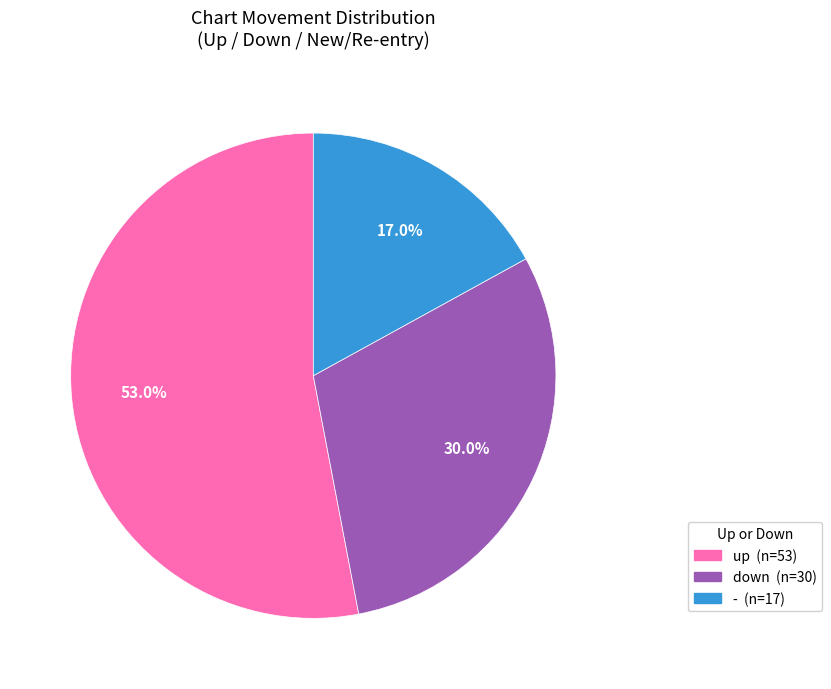

What percentage is NOT represented by -?

83.0%